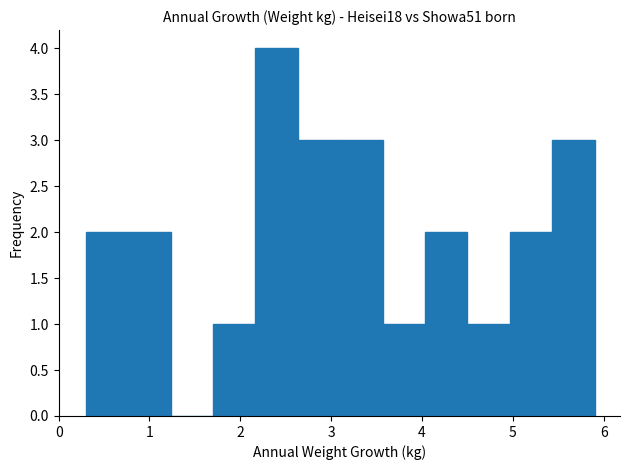

What is the height of the bar covering 5.0 to 5.4 on the x-axis? Neither the bar edges nor the heights are printed on the chart, so give them approximately, as read against the axes.

2